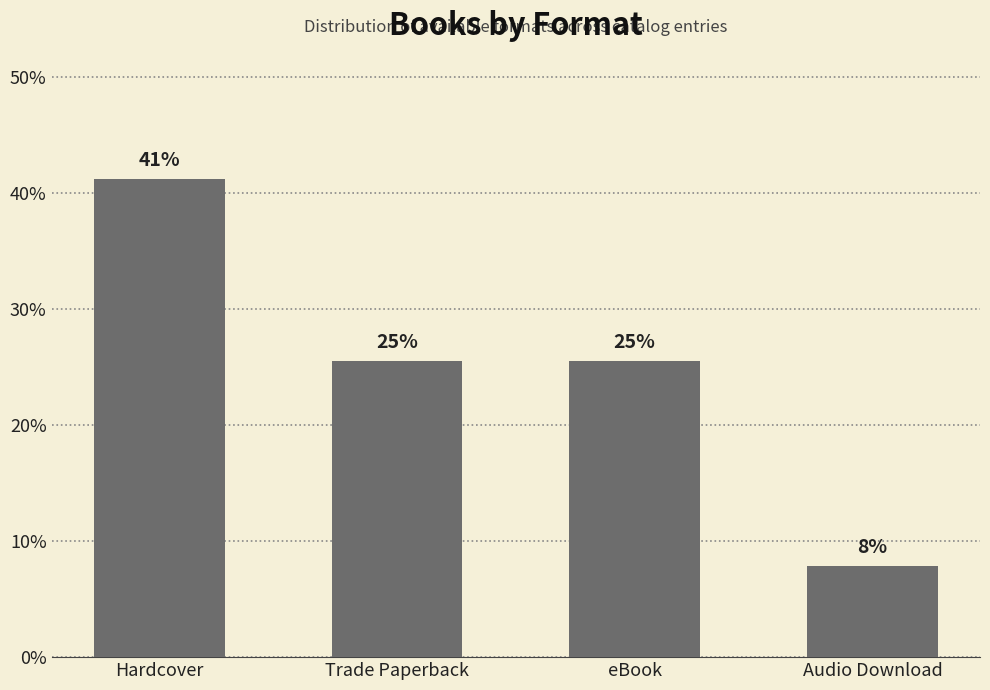

How many bars are there in total?

4